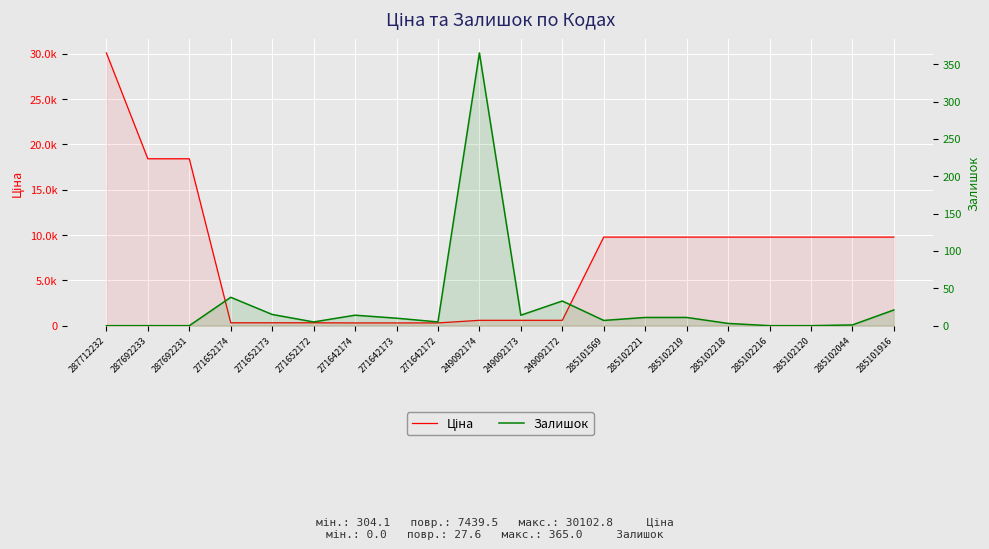

List the series in order of their peak value, lowest first.

Залишок, Ціна